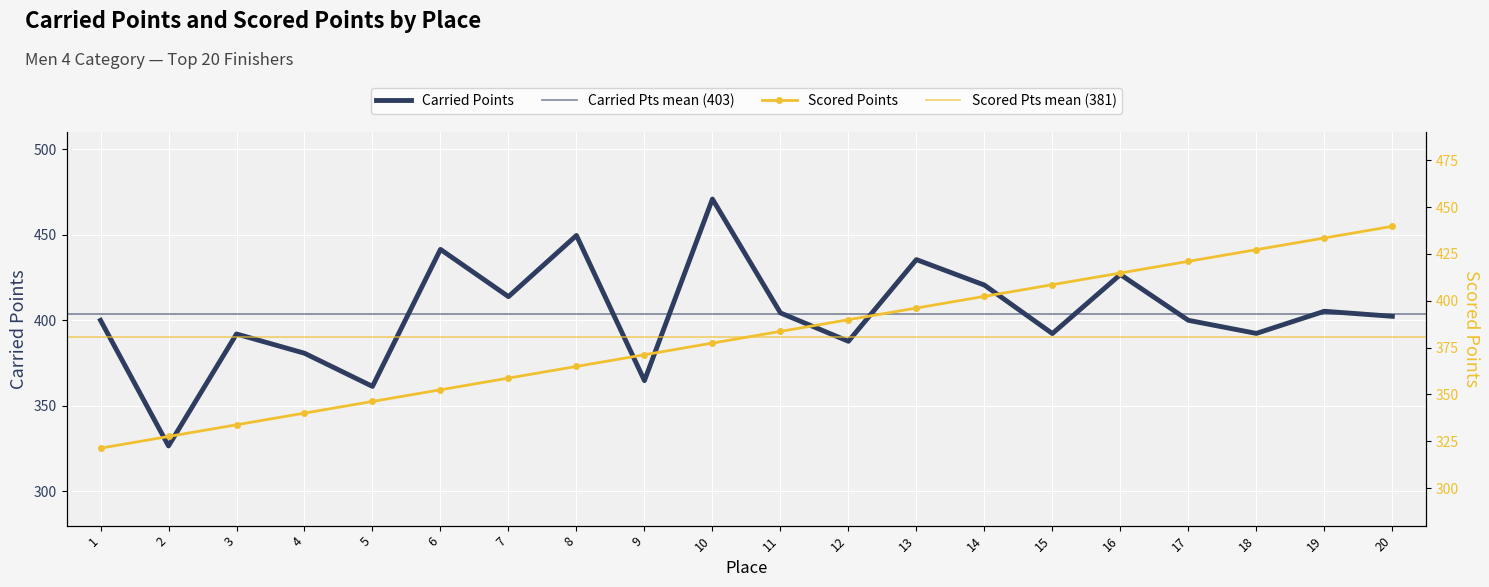

Which label corresponds to the largest value in the chart?

10